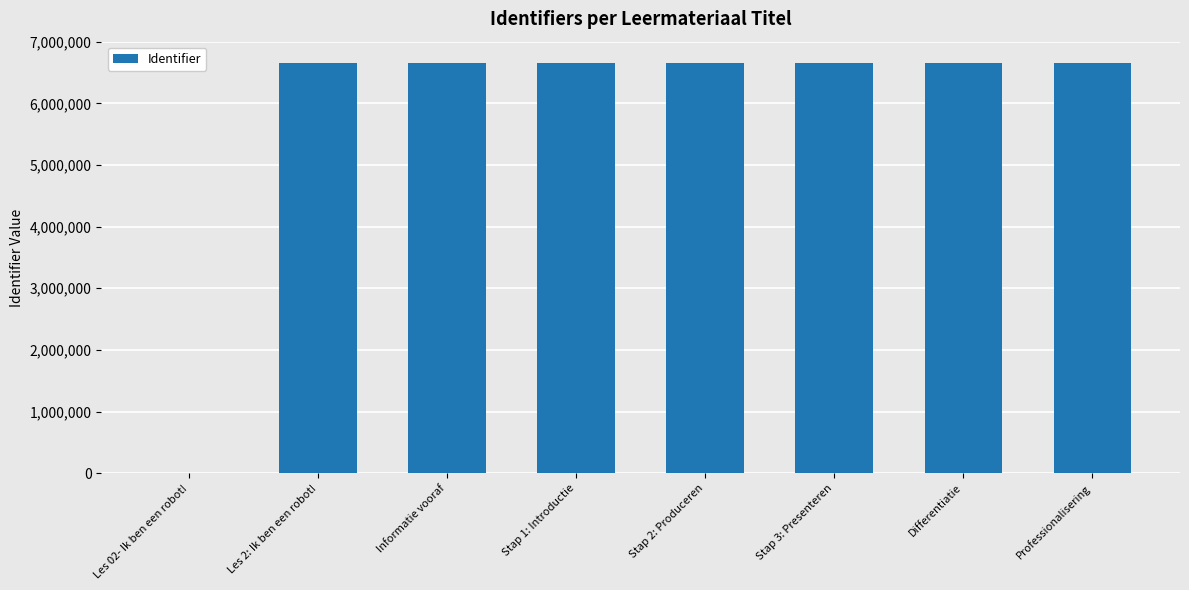

Is it true that the value at Informatie vooraf is 2823484?

False